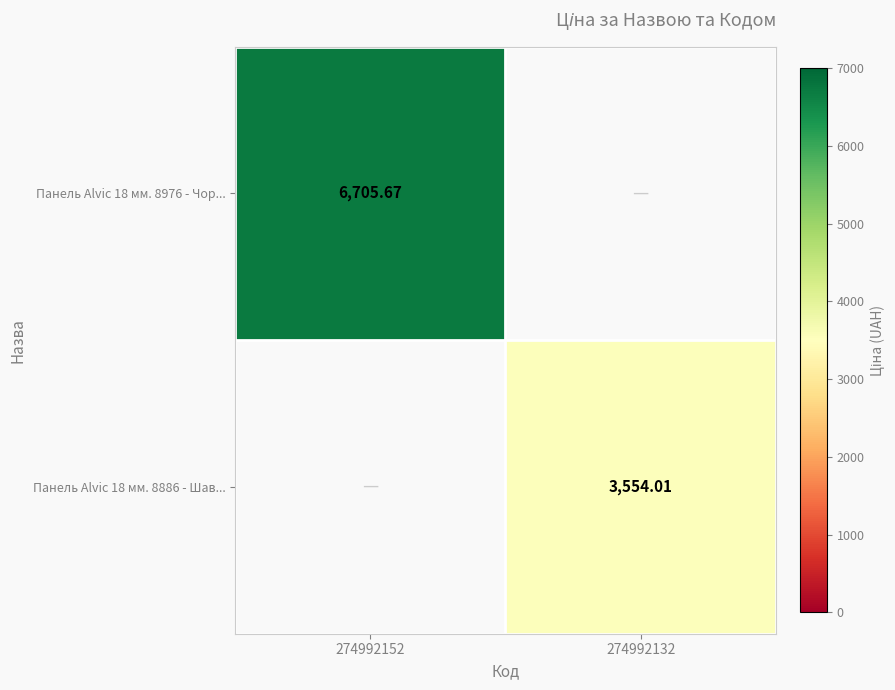

What is the difference between the Панель Alvic 18 мм. 8886 - Шав... values at 274992152 and 274992132?

3554.0